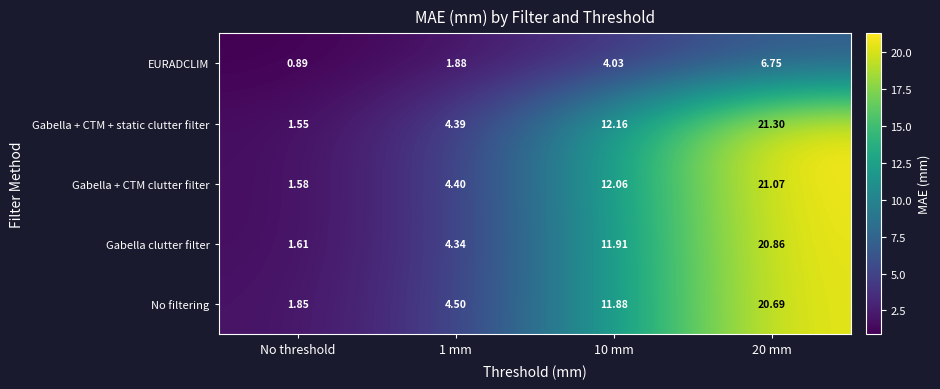

Which category has the lowest value in the Gabella + CTM clutter filter series?

No threshold